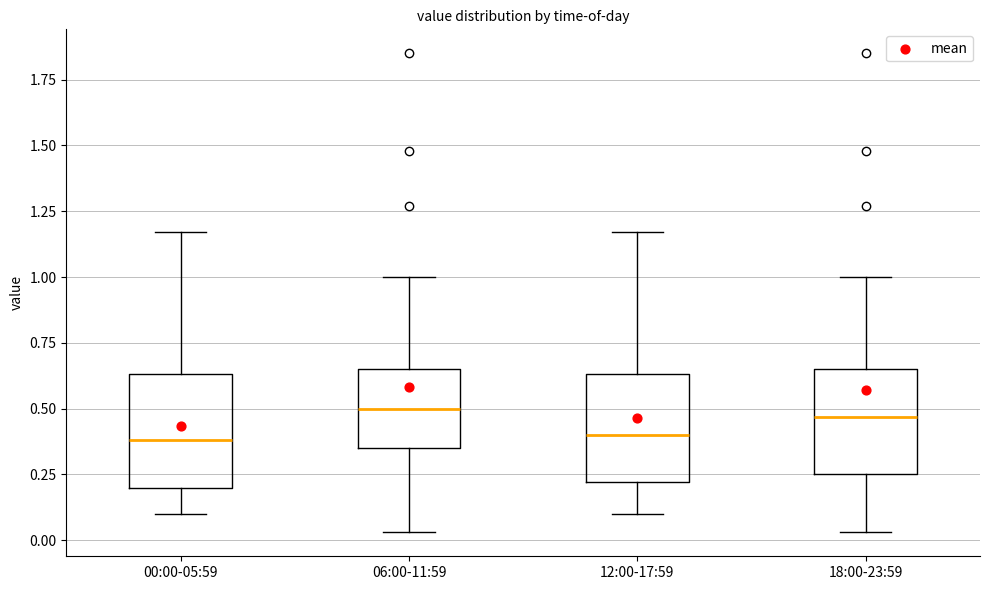

Reading left to right, read every box against the y-axis: the position of its median line, the range the box covers, and the ends of its whiskers. The values are not printed on the chart, so give them approximately, as read against the axis.

00:00-05:59: median 0.40, box 0.20 to 0.65, whiskers 0.10 to 1.15
06:00-11:59: median 0.50, box 0.35 to 0.65, whiskers 0.05 to 1.00
12:00-17:59: median 0.40, box 0.20 to 0.65, whiskers 0.10 to 1.15
18:00-23:59: median 0.45, box 0.25 to 0.65, whiskers 0.05 to 1.00